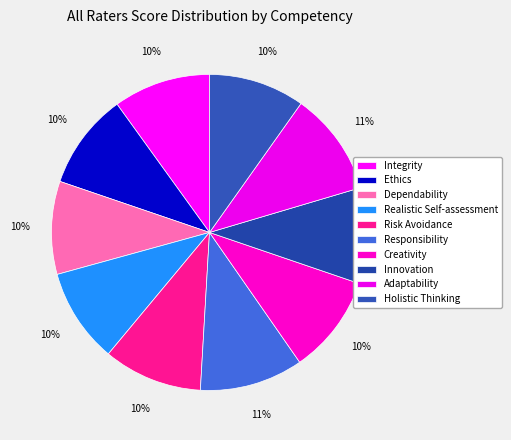

What is the largest slice in the pie chart?

Responsibility